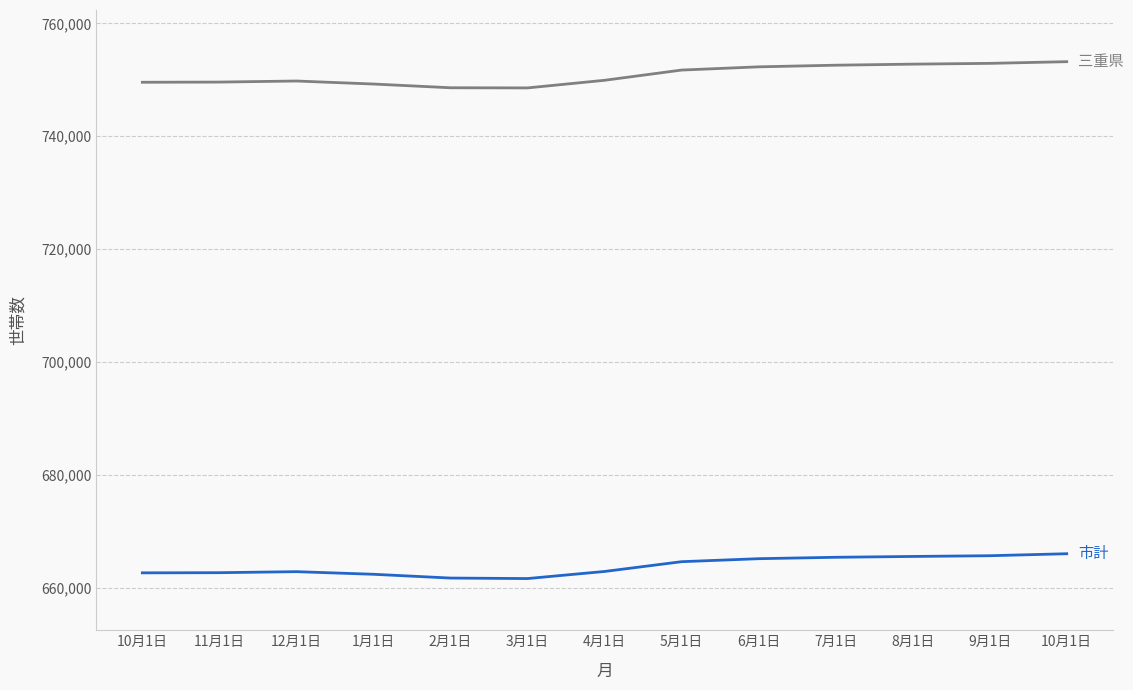

How many series are shown in this chart?

2